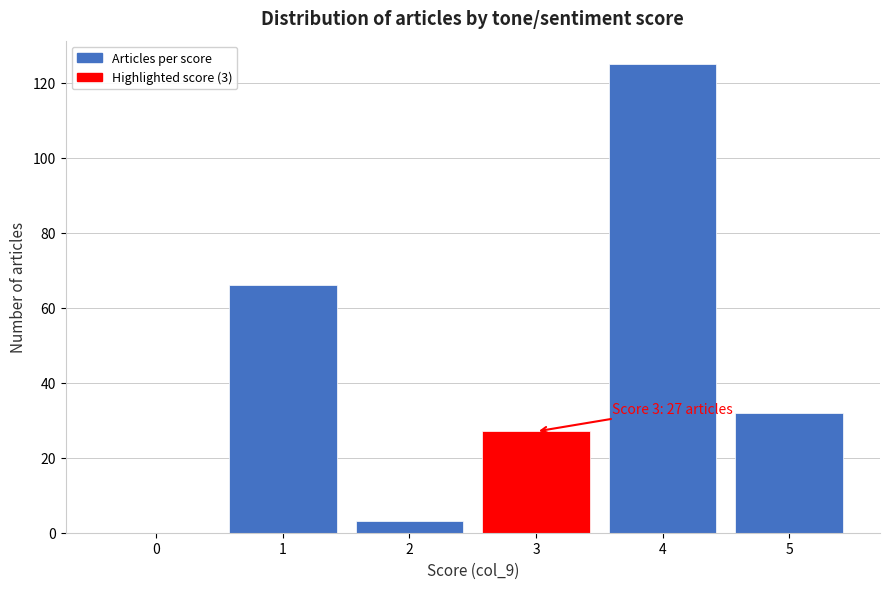

Over which range of the x-axis is the bar tallest?

3.5 to 4.5